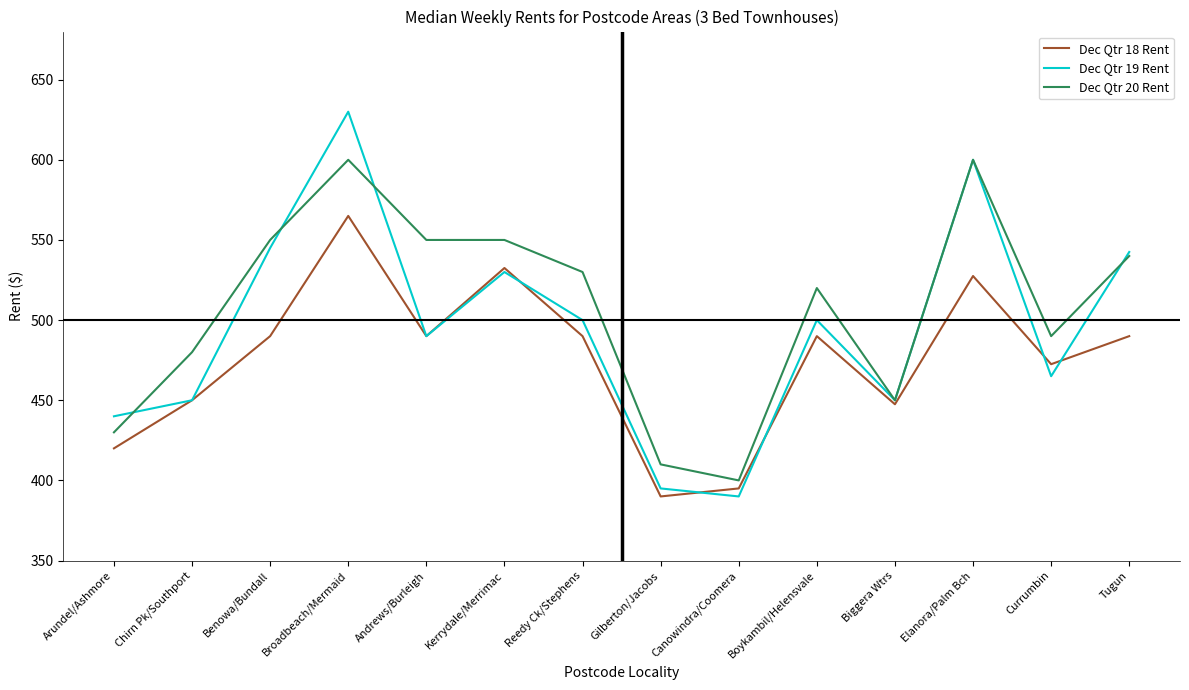

What position from the left is Arundel/Ashmore?

1